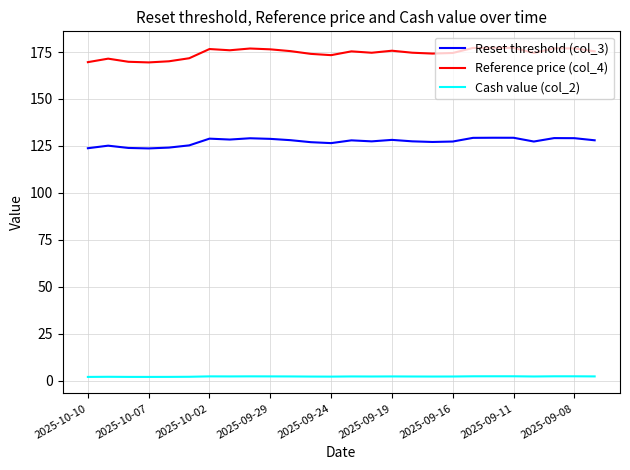

Which series has the largest range (max minus min)?

Reference price (col_4)